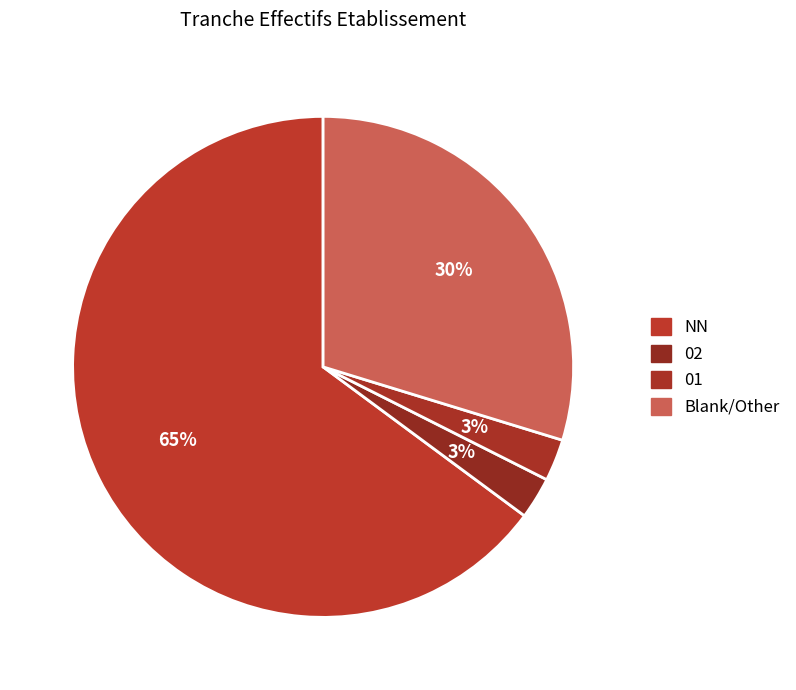

To the nearest percent, what is the average slice percentage?

25%